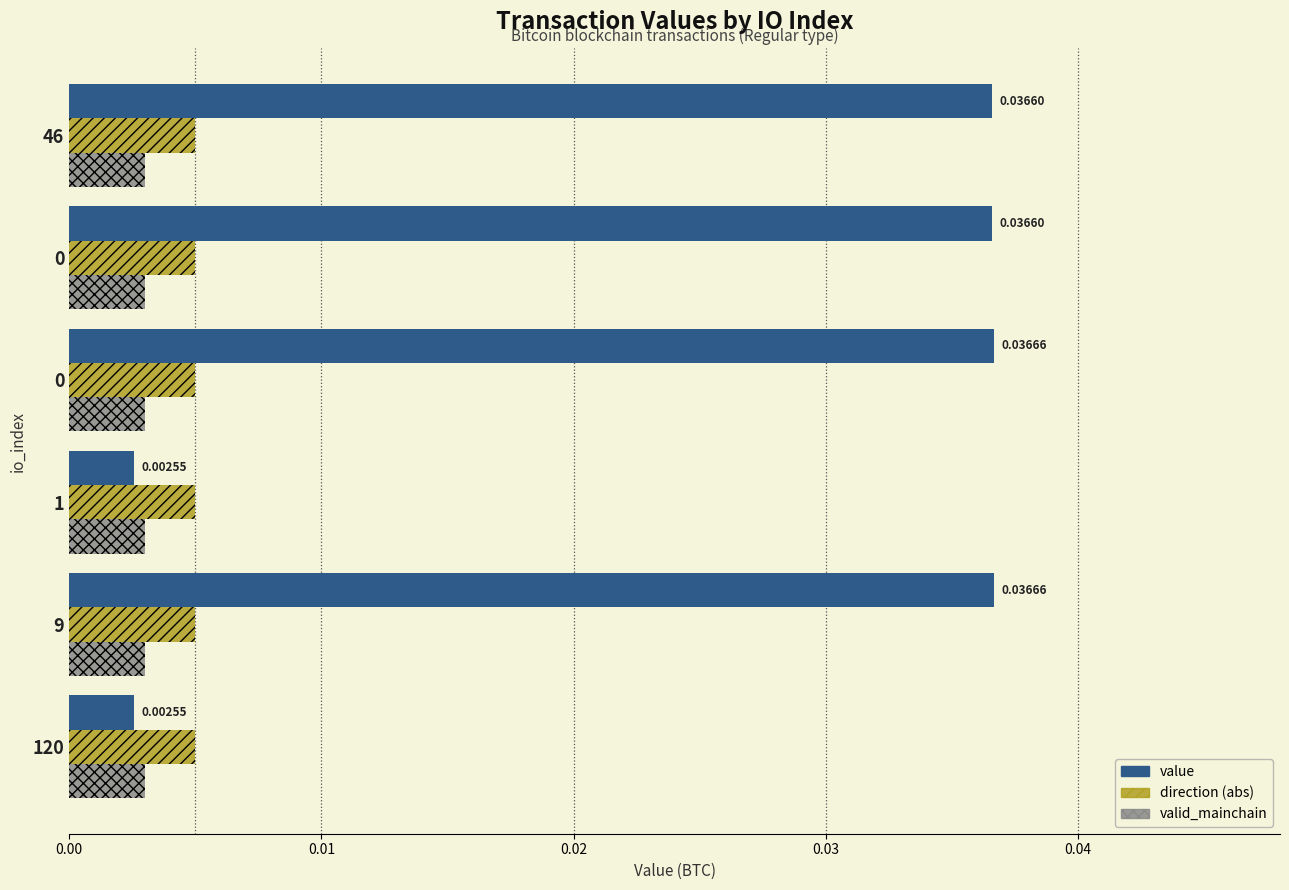

How many series are shown in this chart?

3